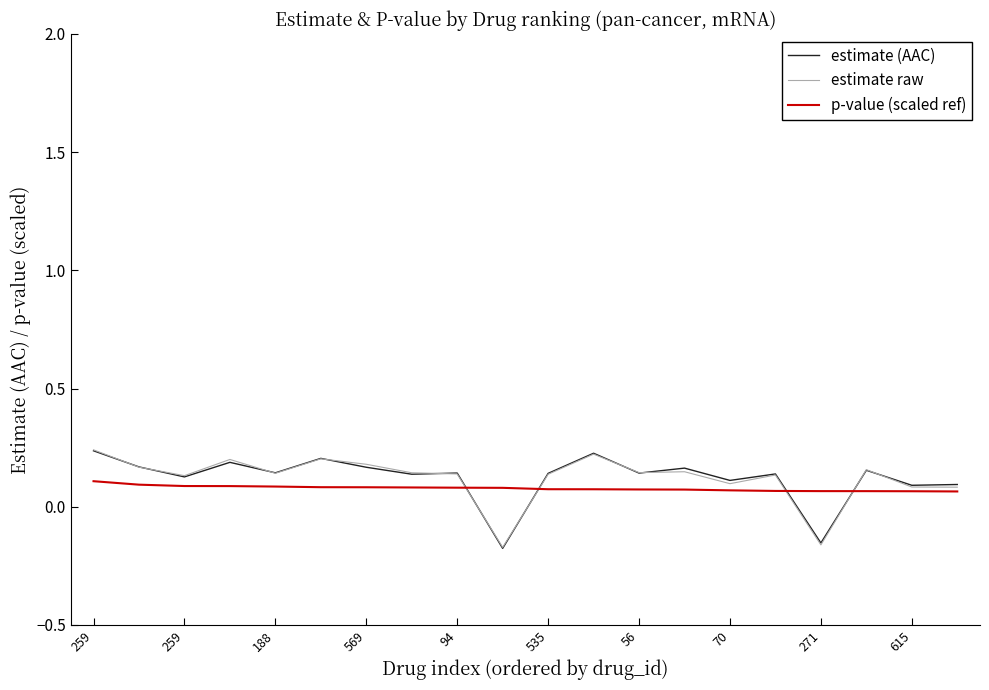

At which category is the sum across all series the highest?

259